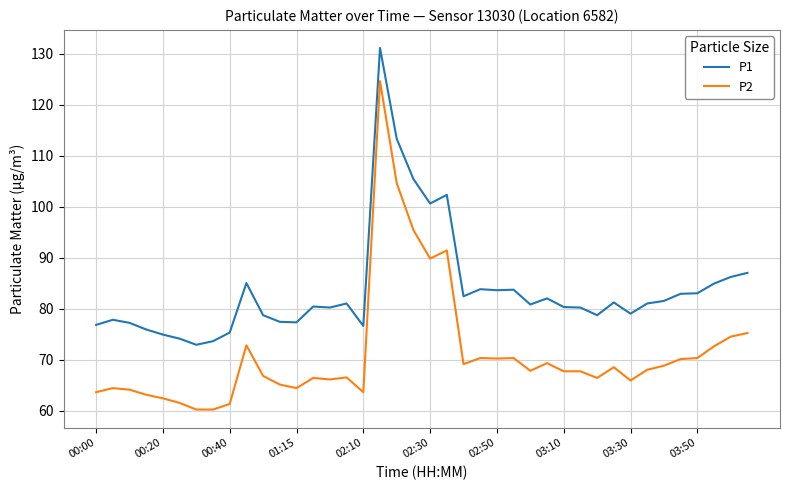

True or false: P2 has more than 0 interior local peaks.

True